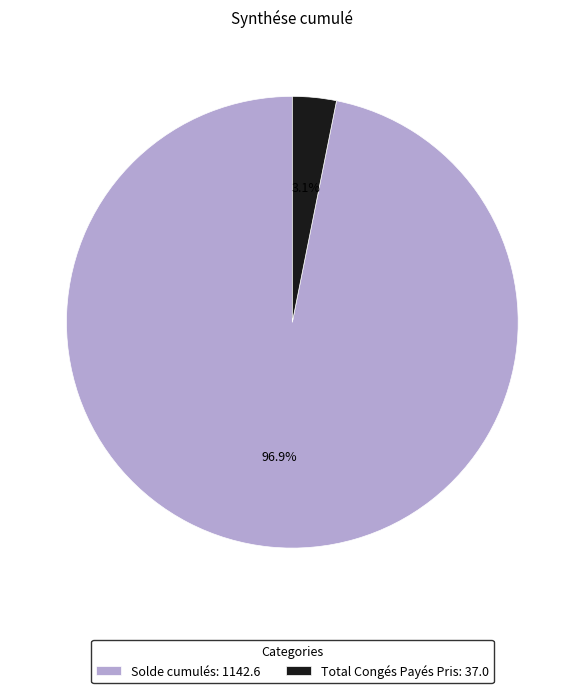

What percentage is NOT represented by Solde cumulés?

3.1%